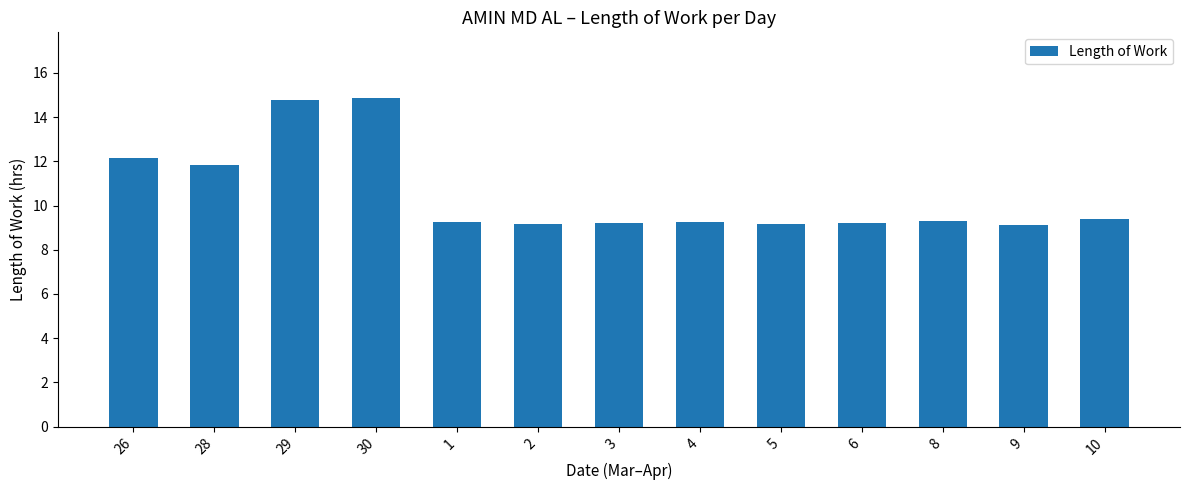

What is the average value?

10.5